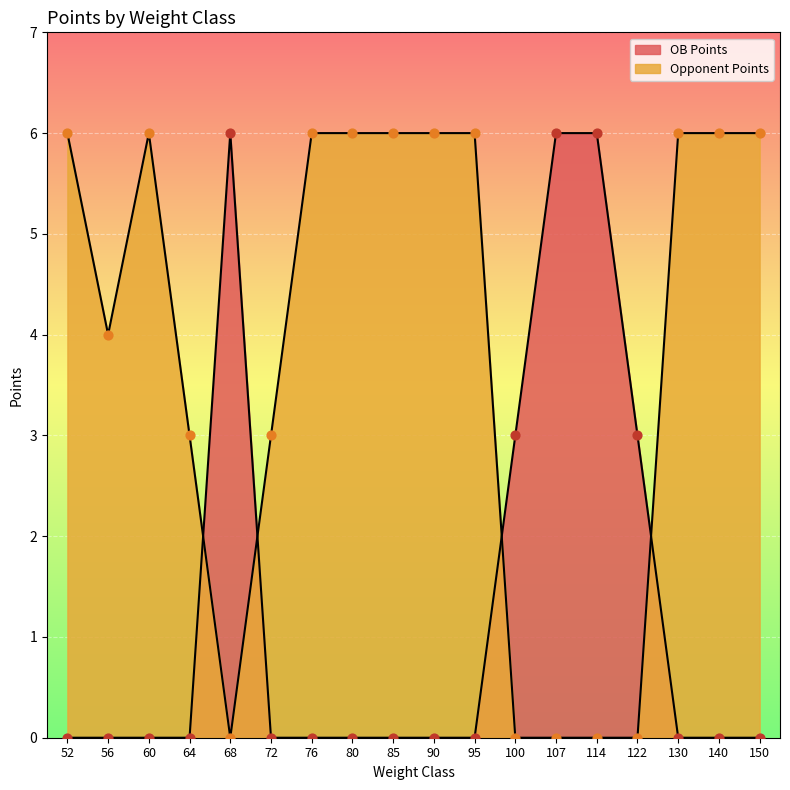

Which series reaches the minimum Y coordinate?

OB Points